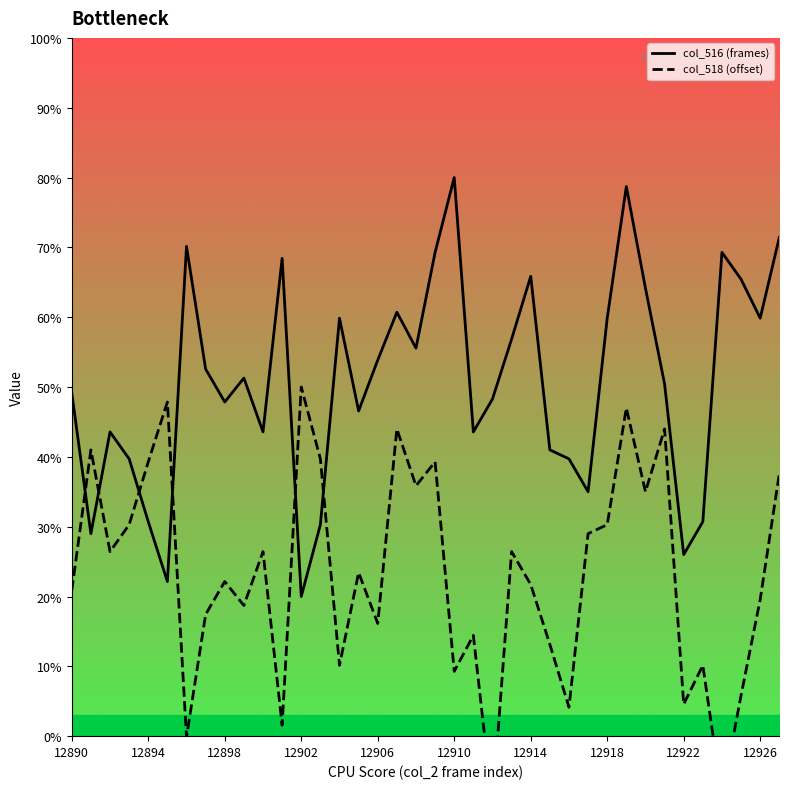

Between which two adjacent categories do col_518 (offset) and col_516 (frames) first intersect?

12890 and 12894